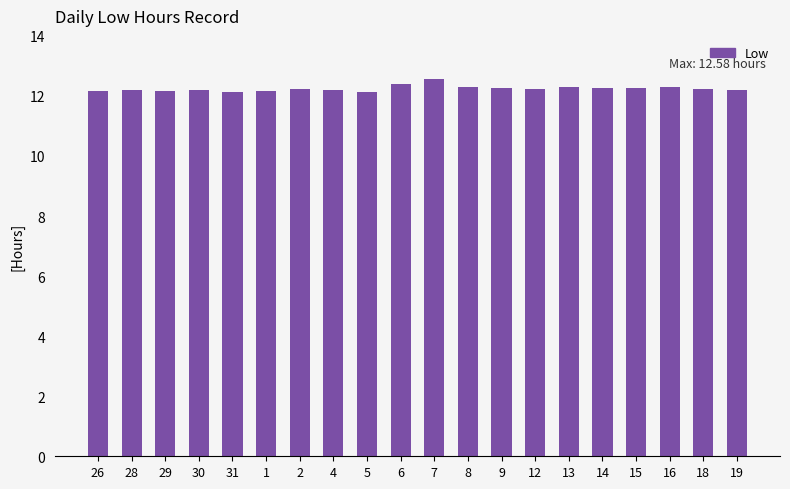

How many bars are there in total?

20